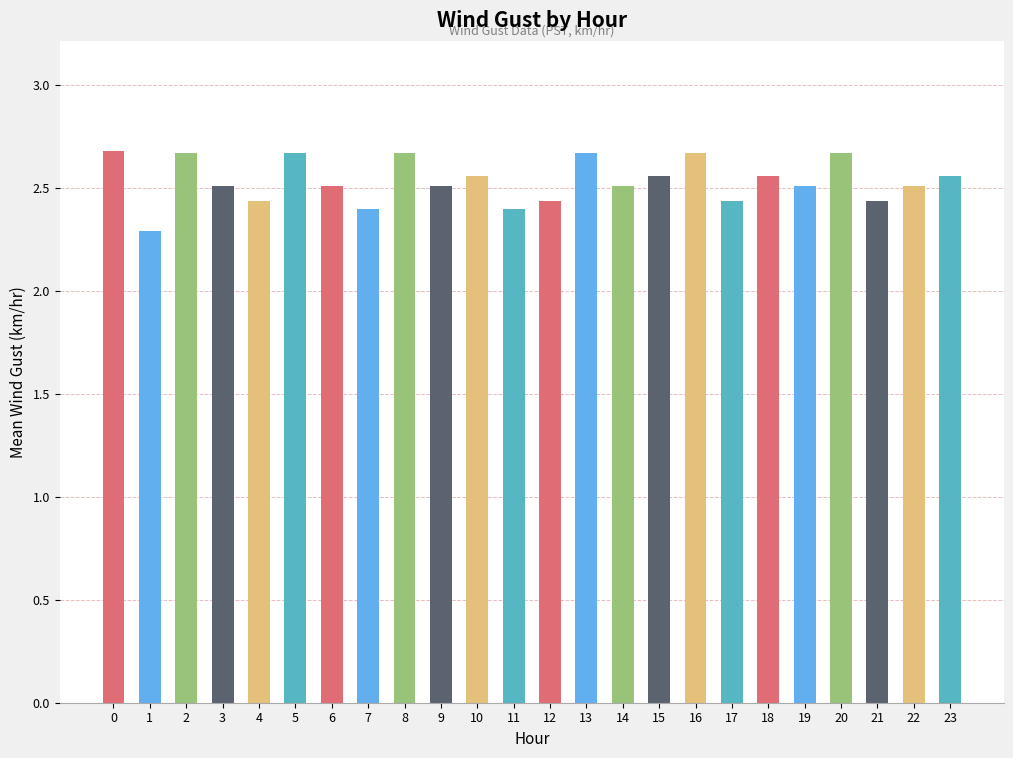

The chart shows a value of 3.8 at 12. True or false?

False